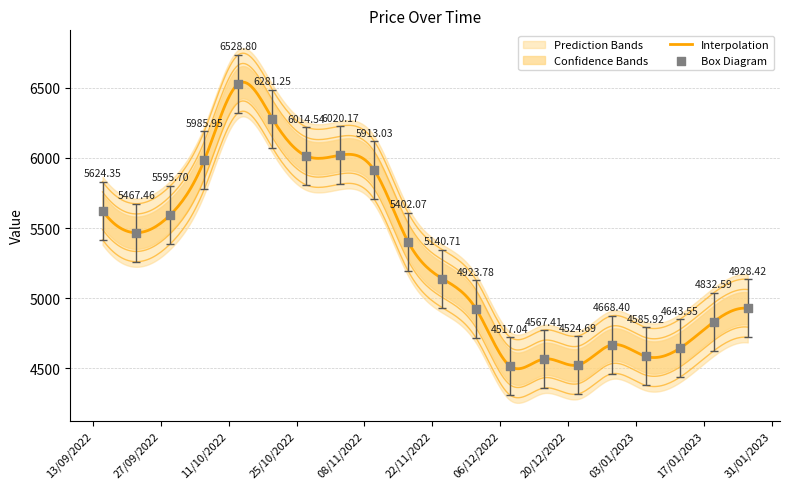

What is the ratio of the value at 22/09/2022 to the value at 20/10/2022?

0.9